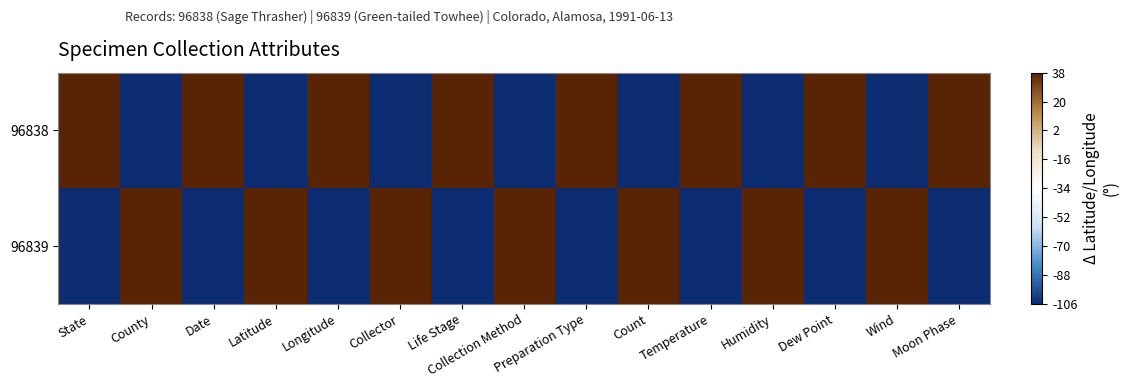

List the series in order of their peak value, highest first.

96838, 96839